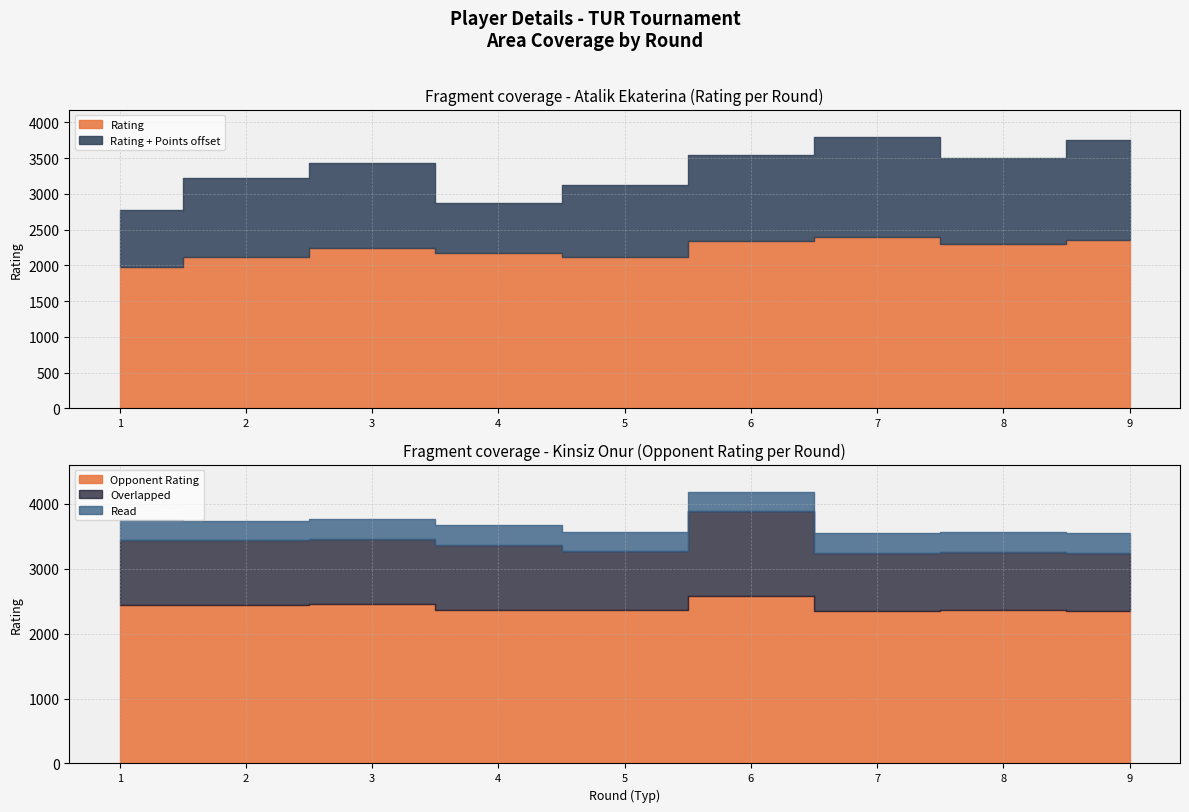

How many data points in Points are less than 6?

4